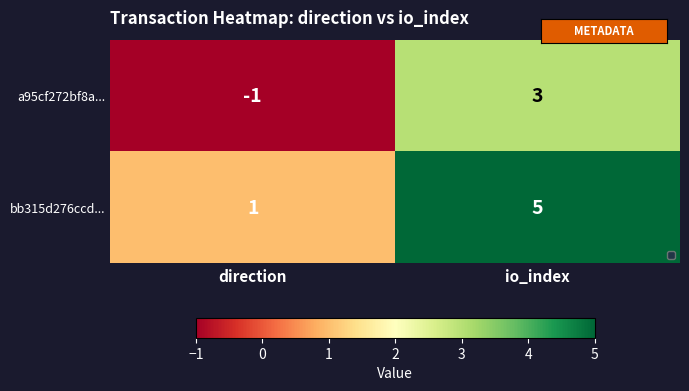

How many categories are shown in the chart?

2